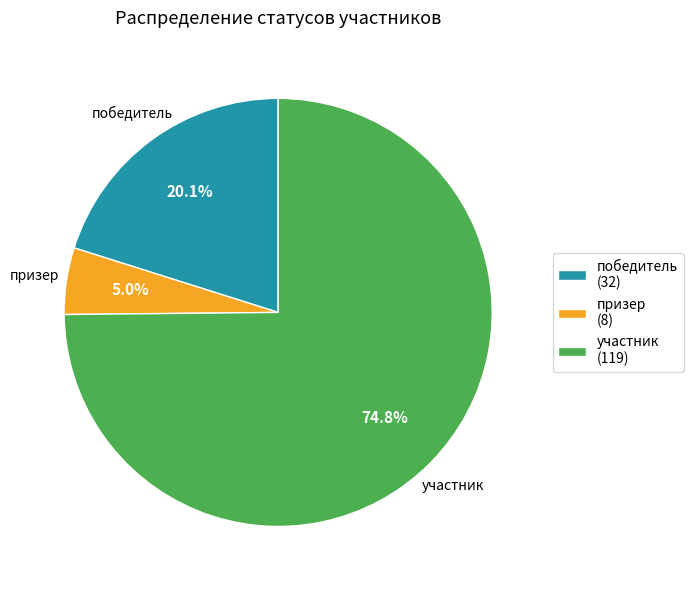

What percentage do призер and участник together represent?

79.9%